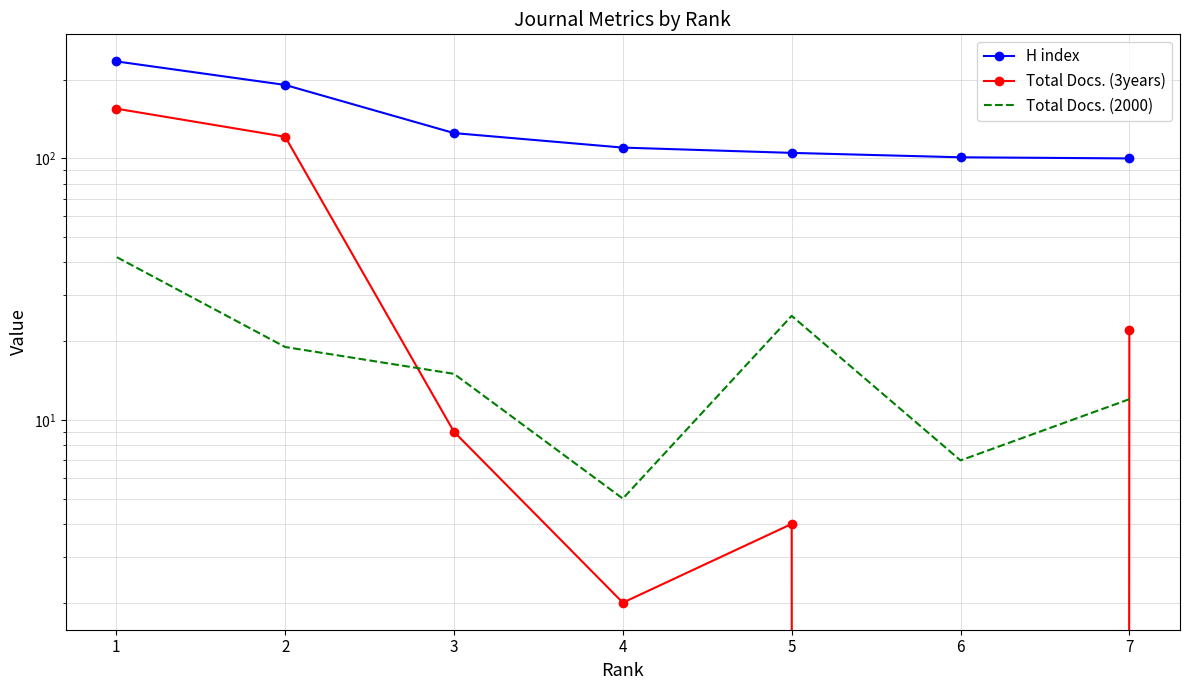

True or false: H index and Total Docs. (3years) intersect in this chart.

False